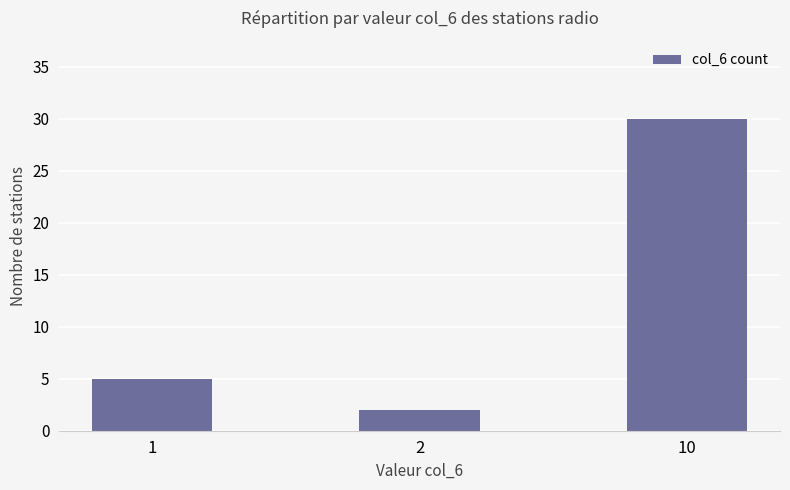

Reading left to right, what are all the values shown in this chart?

5	2	30